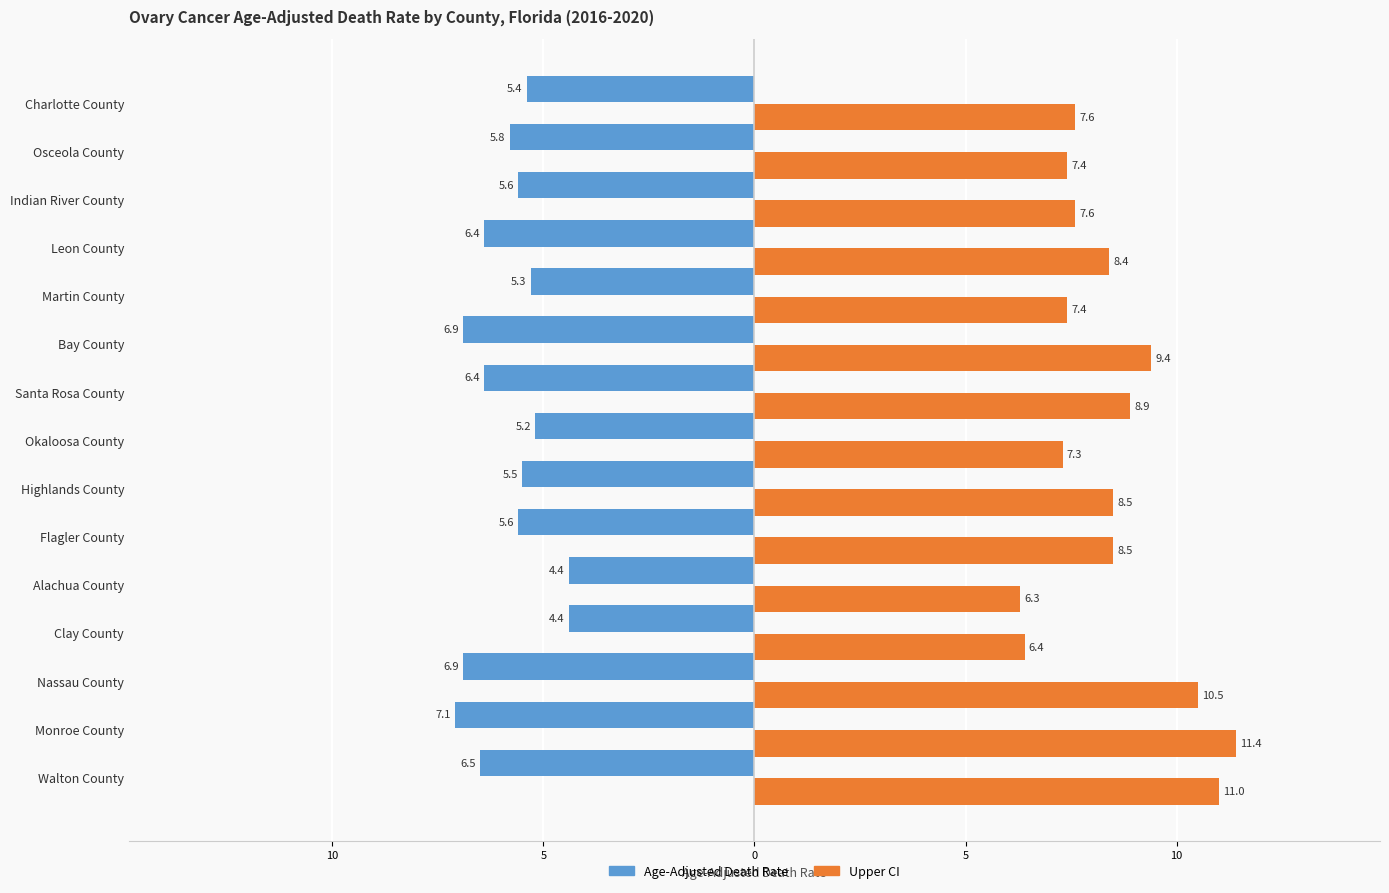

Count the number of categories in the chart.

15